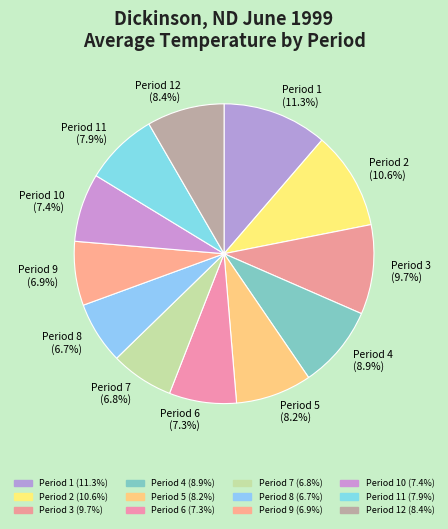

What is the largest slice in the pie chart?

Period 1 (11.3%)